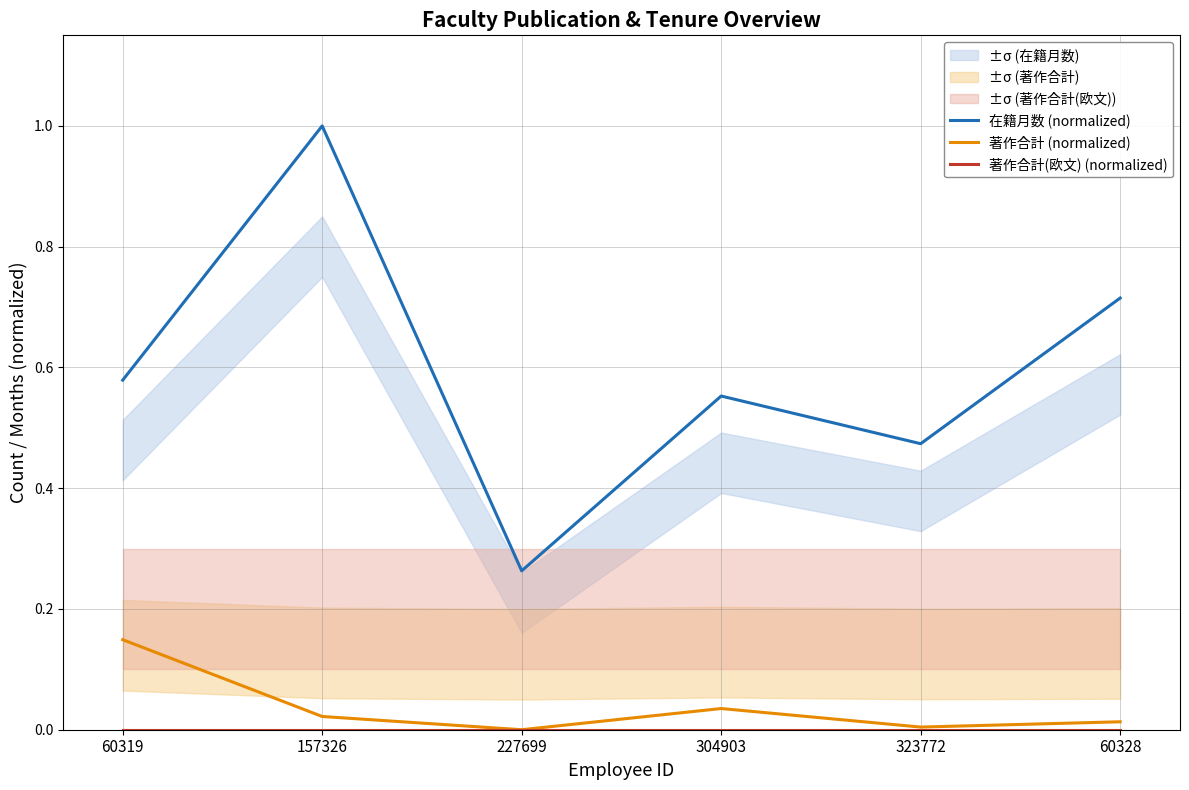

What is the label of the 2nd point from the right?

323772